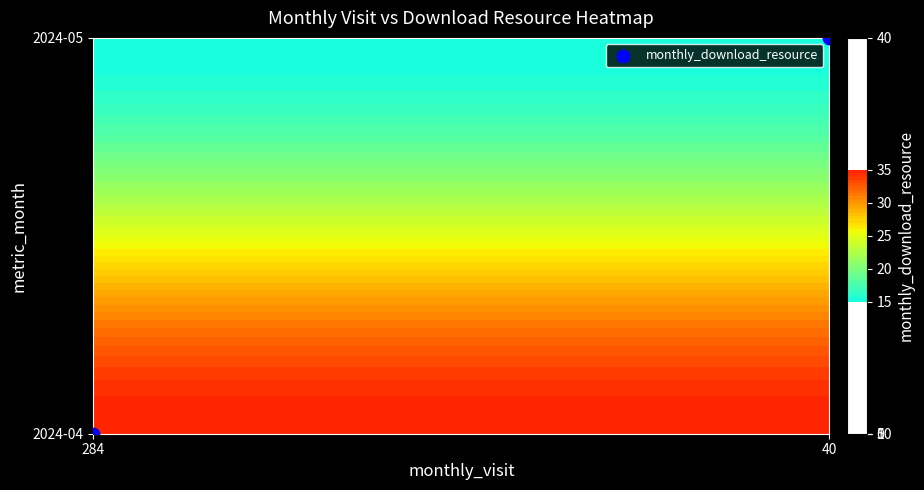

What is the difference between the values at 284 and 40?

1